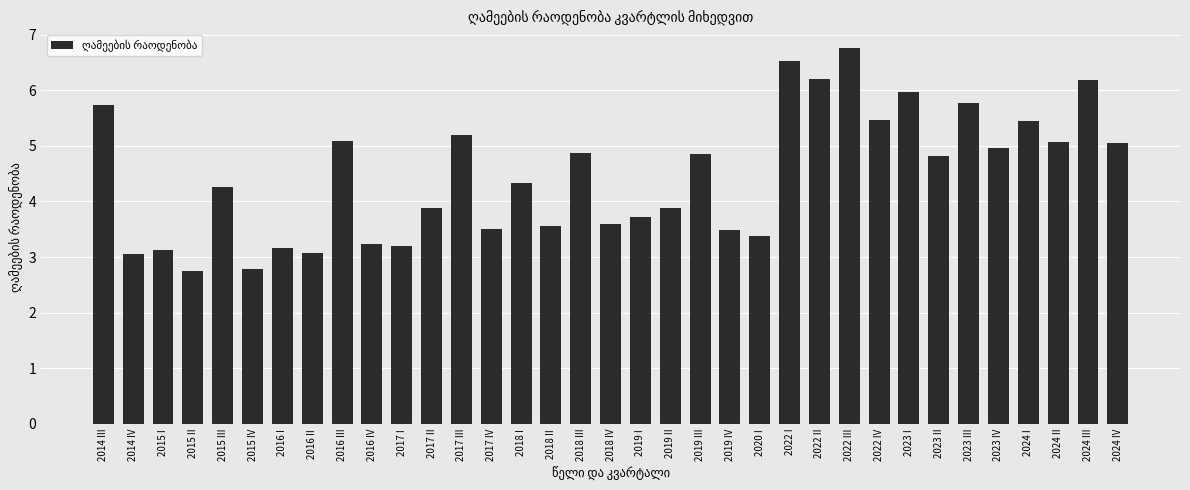

At which category does the chart reach its peak across all series?

2022 III